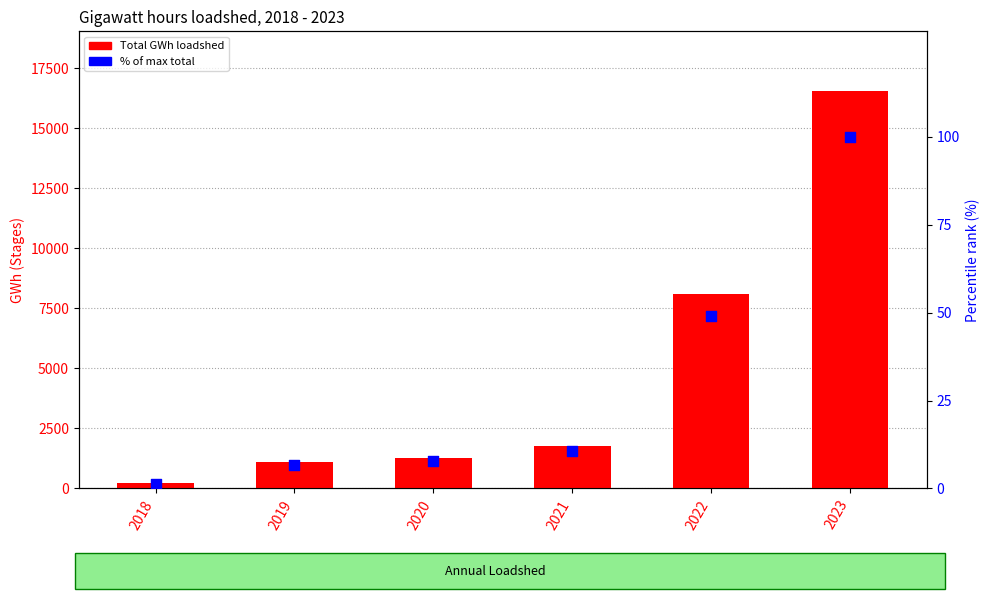

What are all the series names shown in the legend?

Total GWh loadshed, % of max total